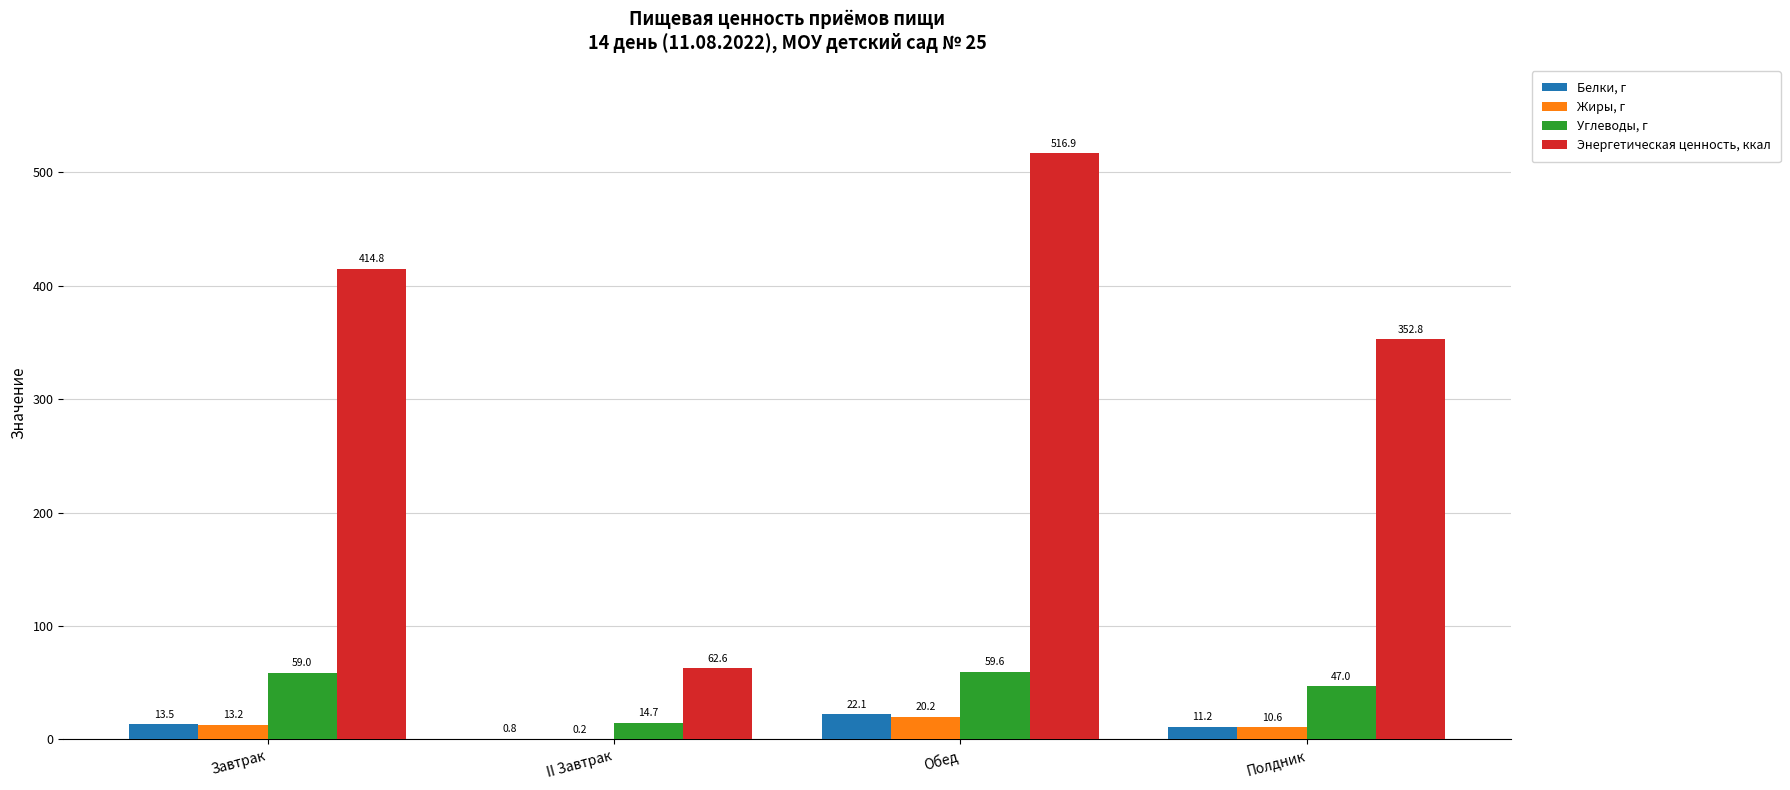

What value does the Жиры, г series have at Полдник?

10.6